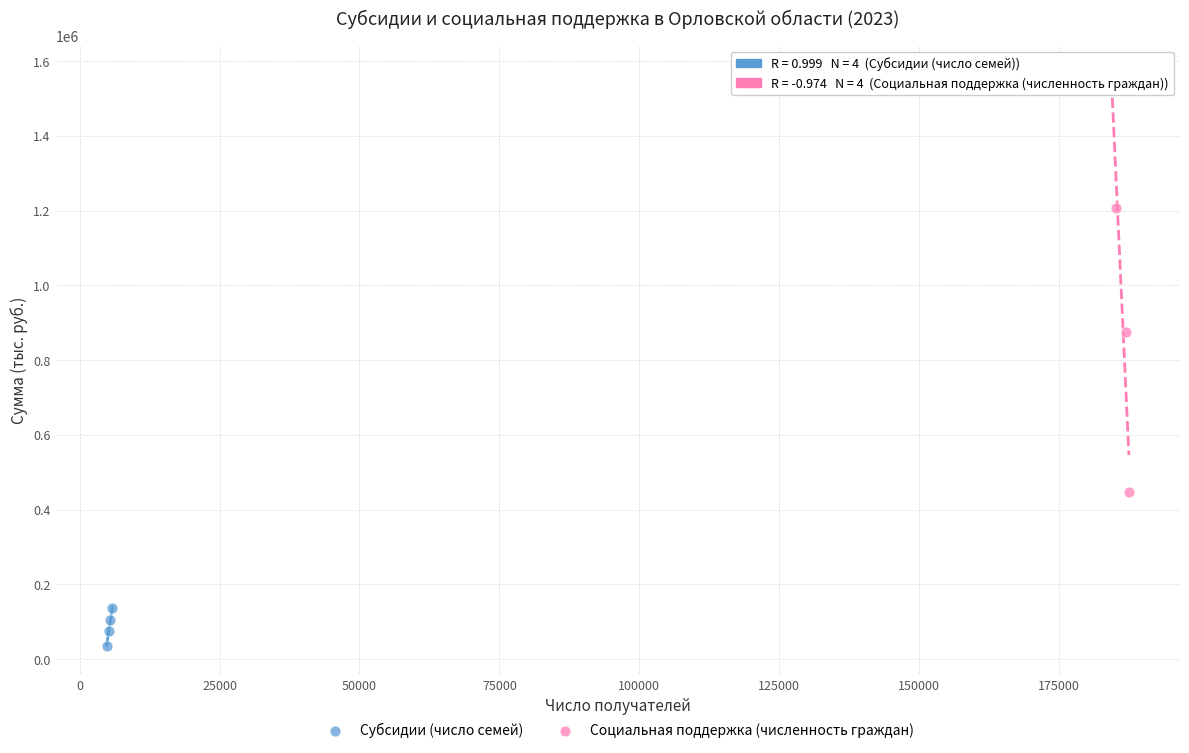

Which series reaches the maximum Y coordinate?

Социальная поддержка (численность граждан)